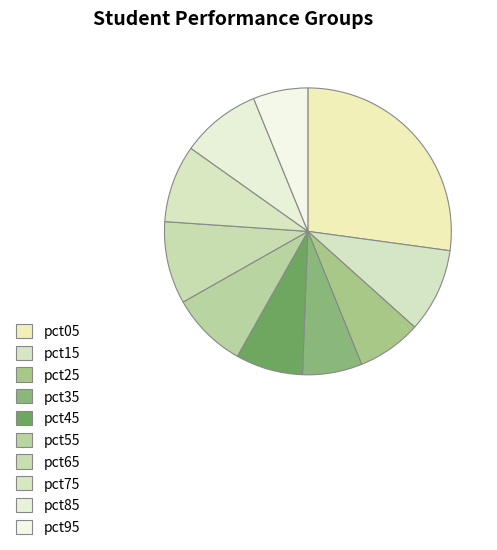

Does pct85 represent more than half of the total?

No